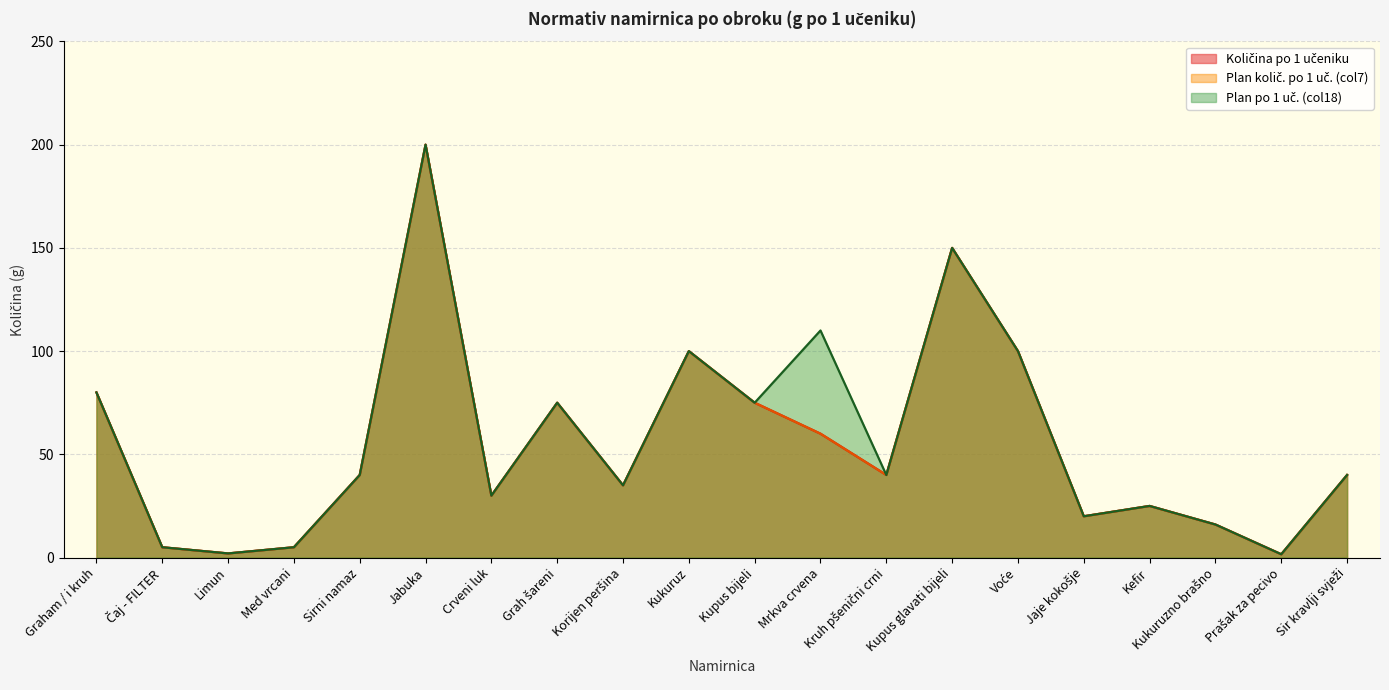

True or false: Plan po 1 uč. (col18) and Plan l. količ. po 1 uč. cross at least once.

False